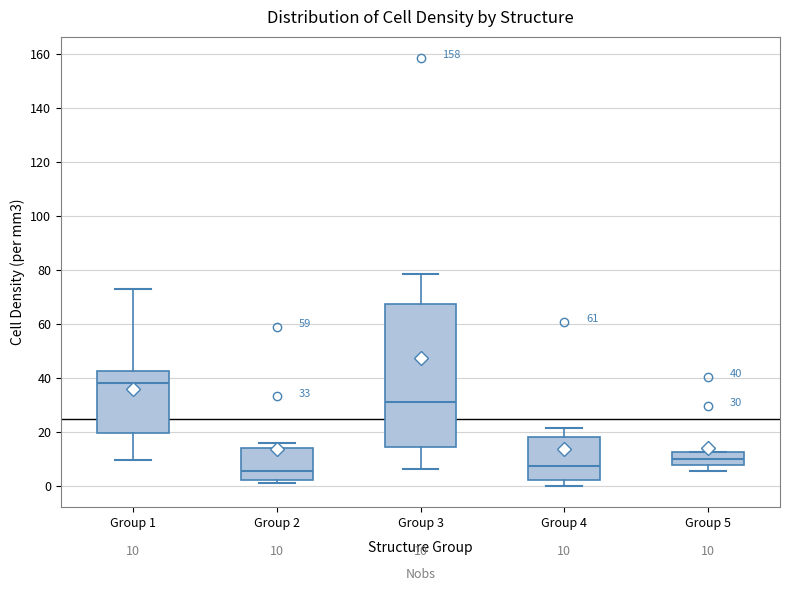

Which box is the tallest, from its lower edge to its upper edge?

Group 3